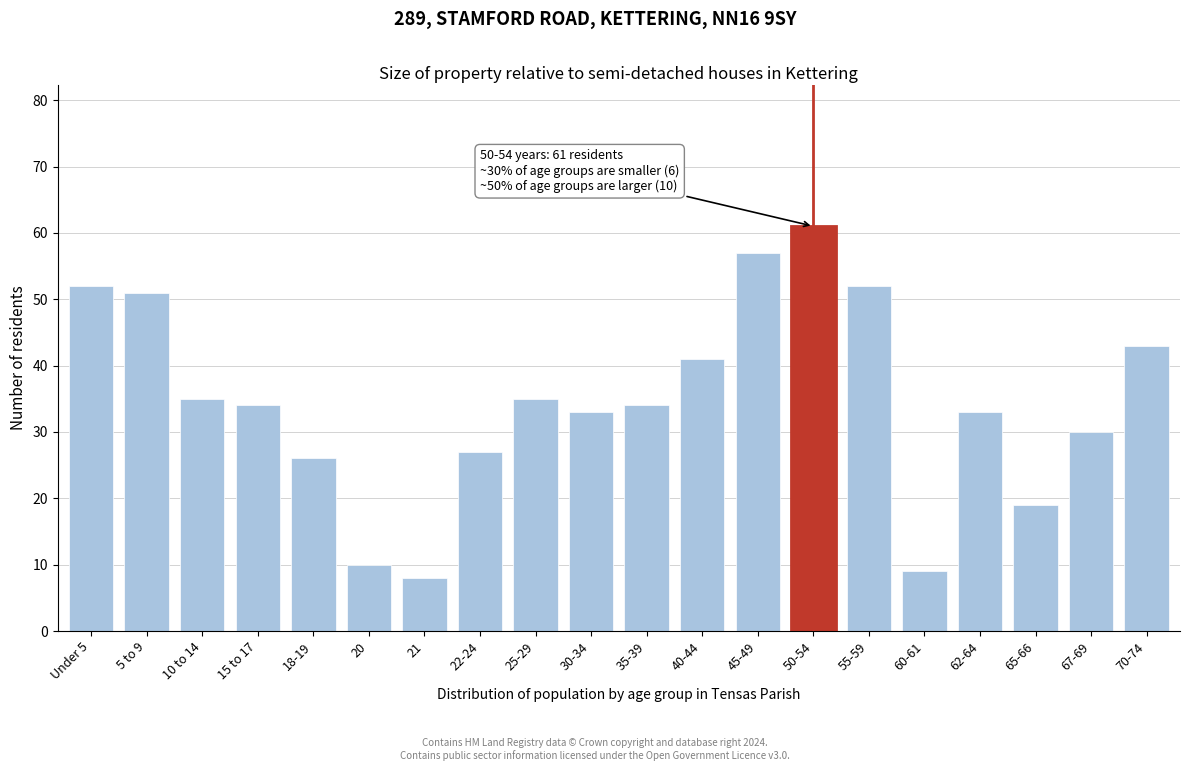

Reading left to right, list all the values displayed in this chart.

Under 5=52	5 to 9=51	10 to 14=35	15 to 17=34	18-19=26	20=10	21=8	22-24=27	25-29=35	30-34=33	35-39=34	40-44=41	45-49=57	50-54=61	55-59=52	60-61=9	62-64=33	65-66=19	67-69=30	70-74=43